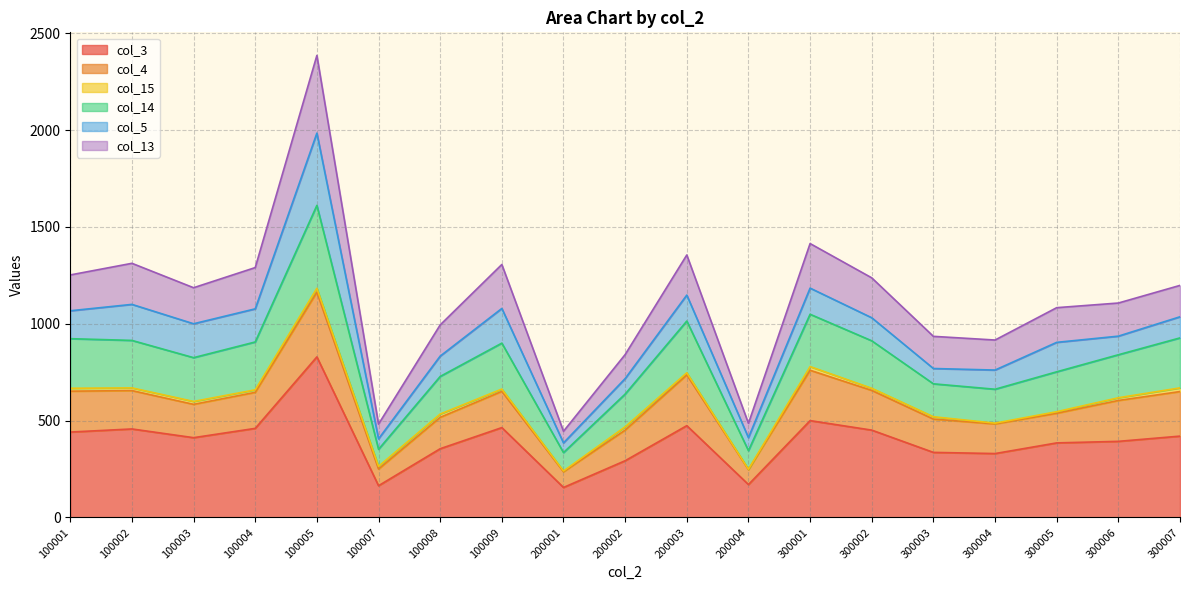

The value of col_3 at 100009 is 464. True or false?

True